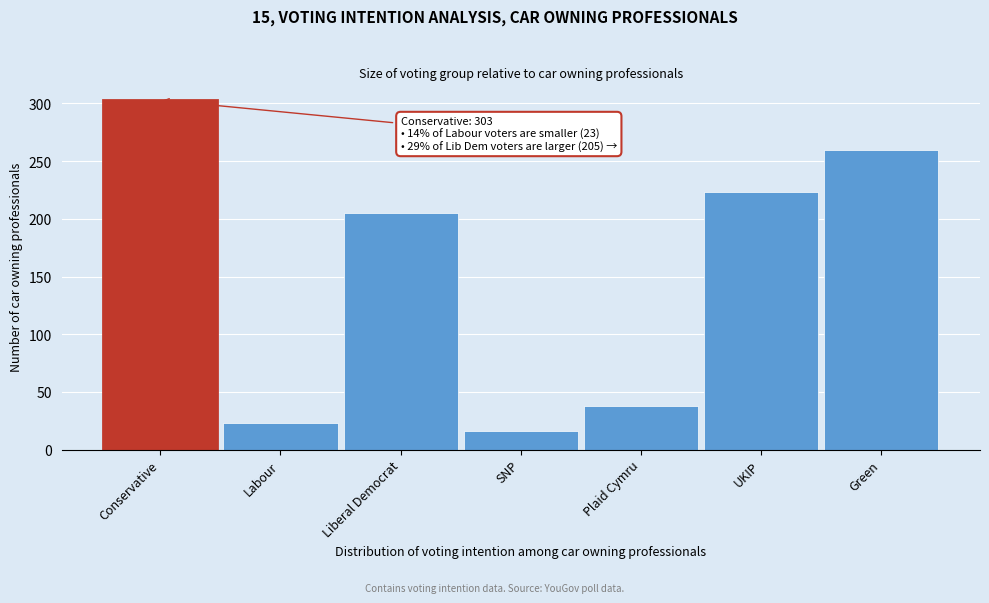

Reading left to right, list all the values displayed in this chart.

303	23	205	16	38	223	260